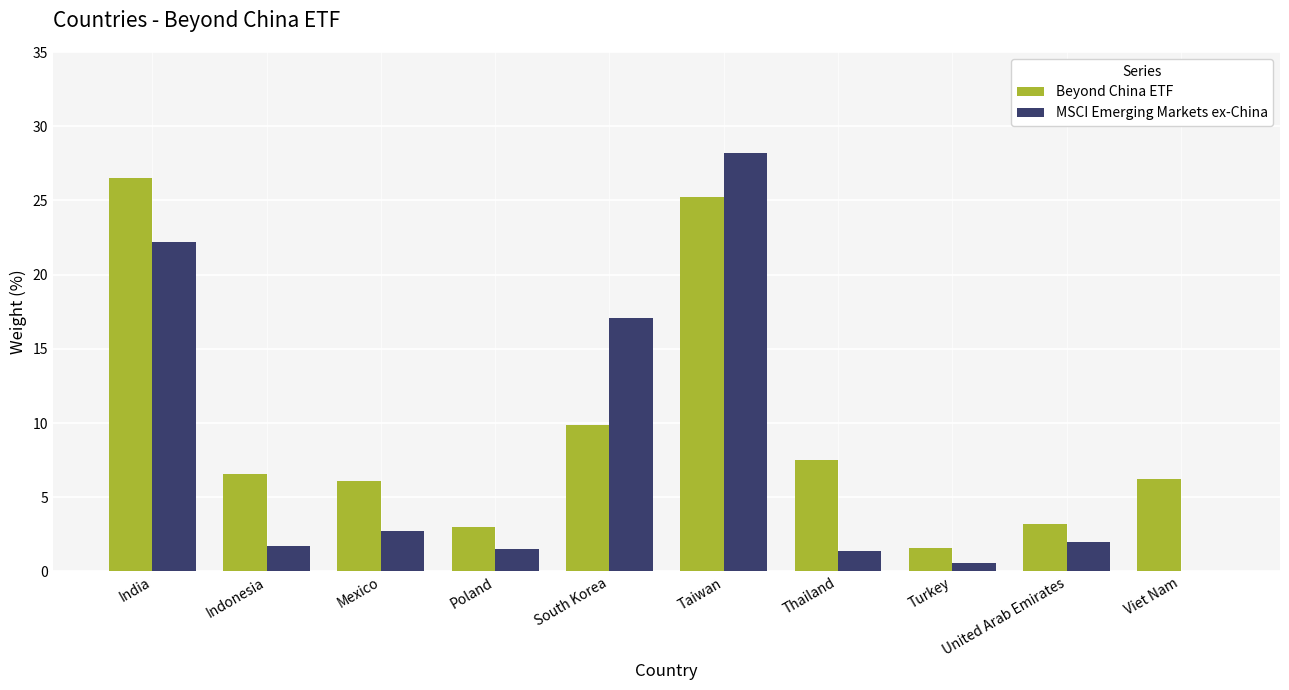

What is the sum of the Beyond China ETF values at India and Viet Nam?

32.7